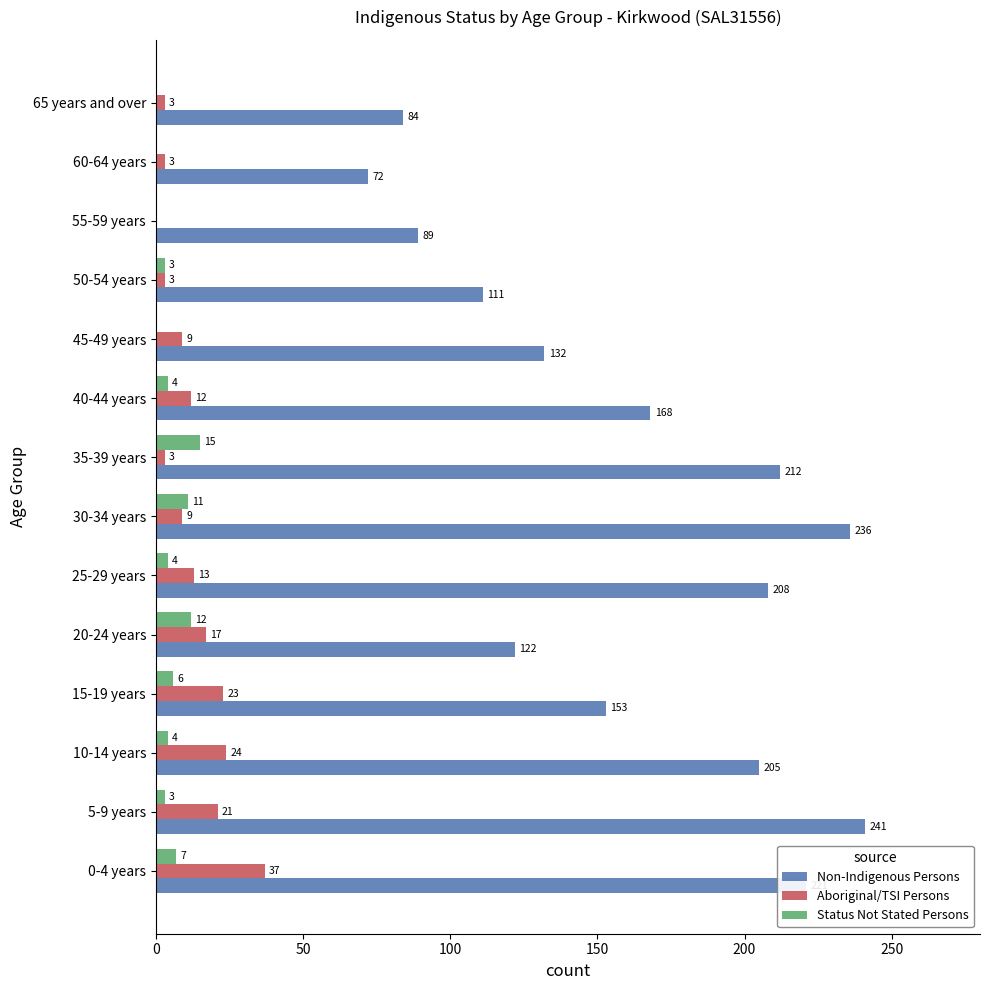

The Aboriginal/TSI Persons series shows 9 at 30-34 years. True or false?

True